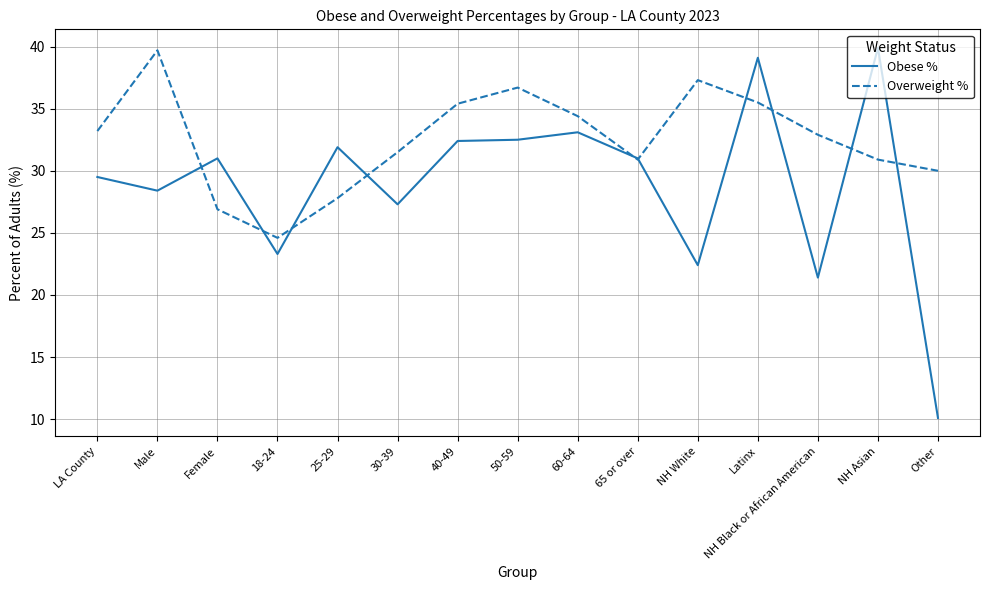

Which category has the highest value in the Overweight % series?

Male